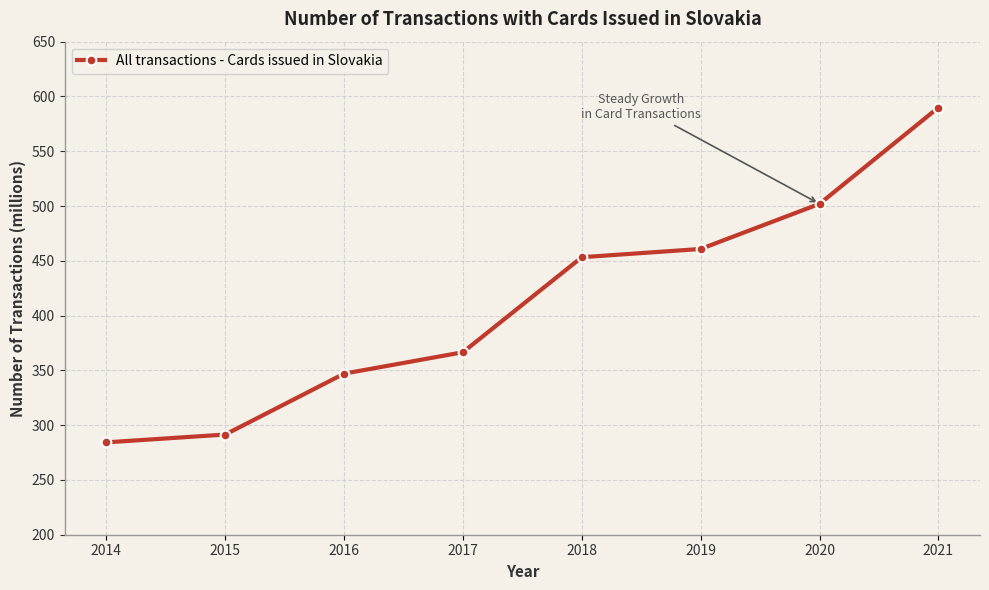

Reading left to right, what are all the values shown in this chart?

2014=284.3	2015=291.4	2016=347.0	2017=366.6	2018=453.3	2019=460.8	2020=502.0	2021=589.9